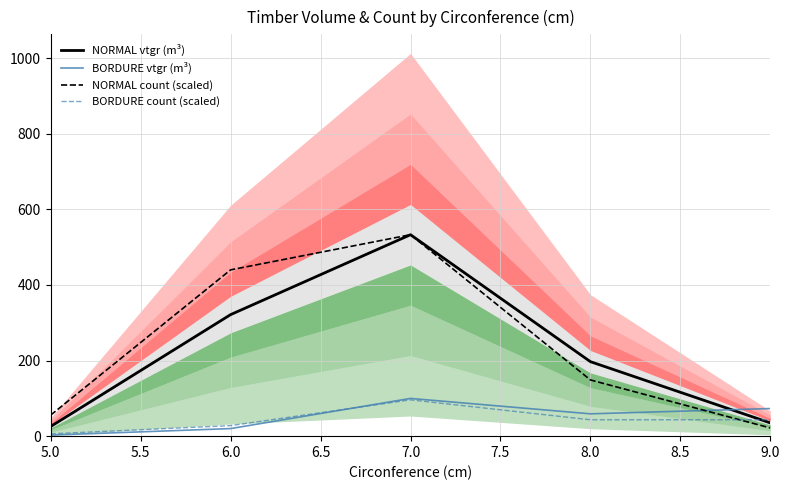

What is the lowest value of the NORMAL vtgr (m³) series?

25.7